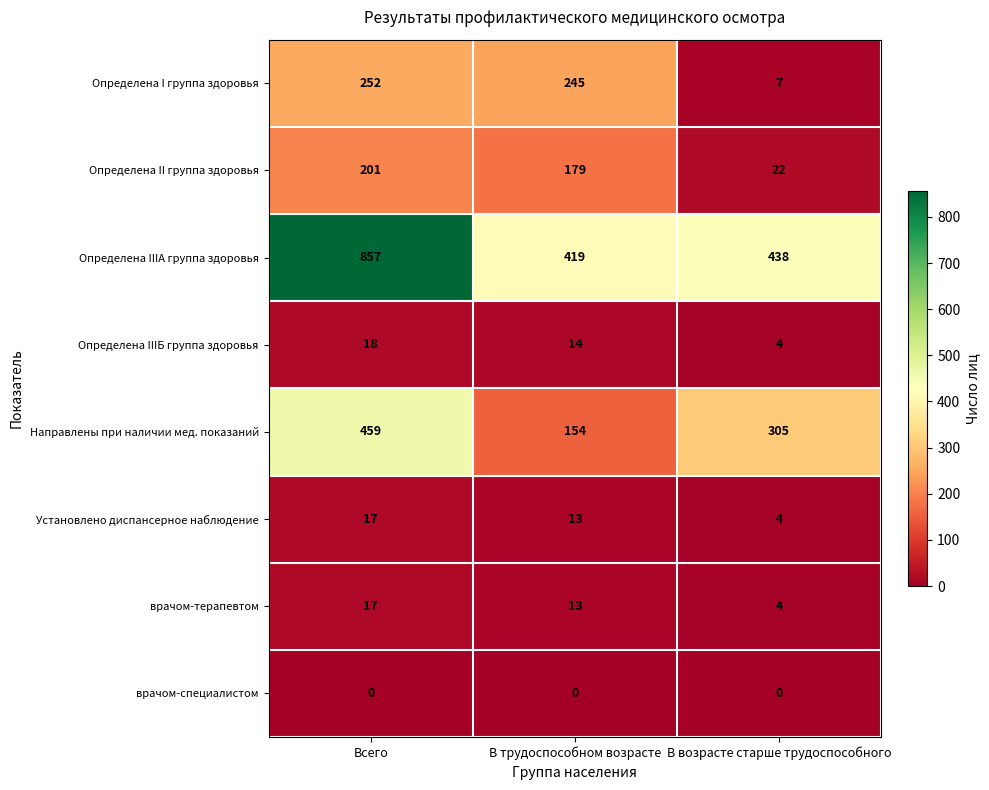

What is the maximum value for Определена IIIA группа здоровья?

857